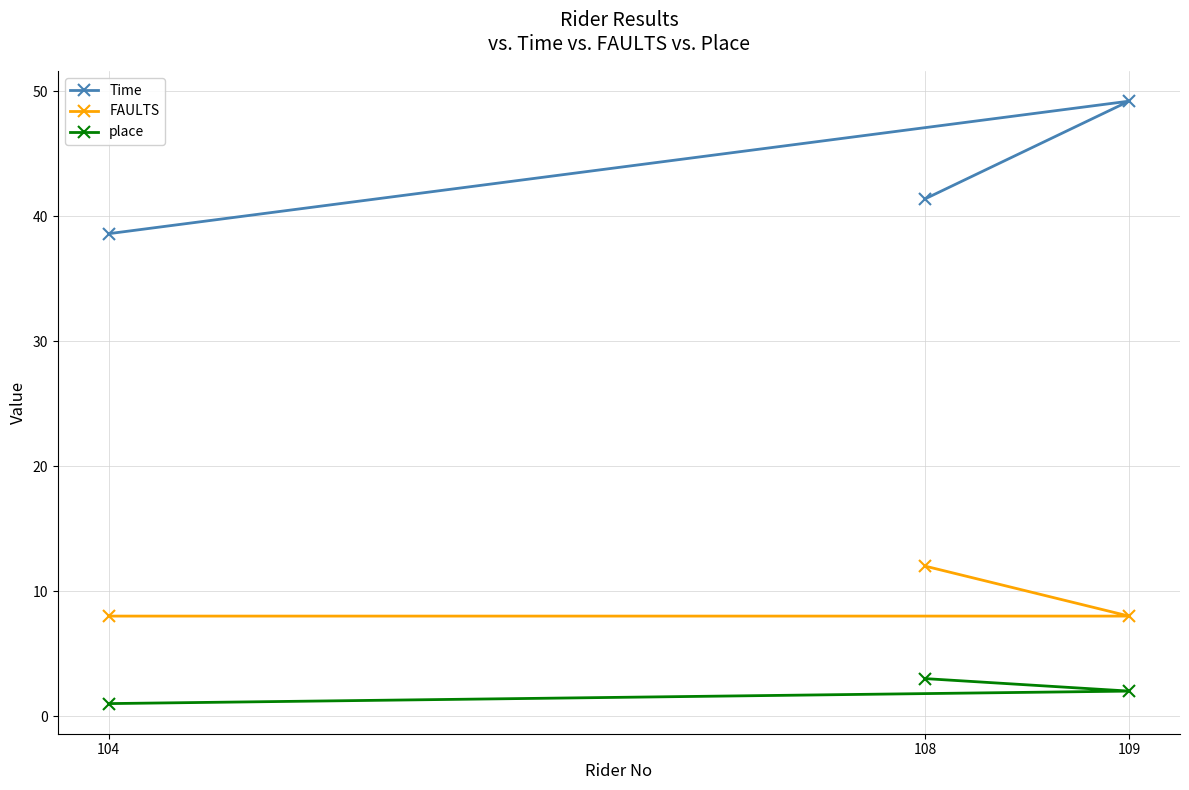

What is the value of the Time point at the 1st from the left?

38.6